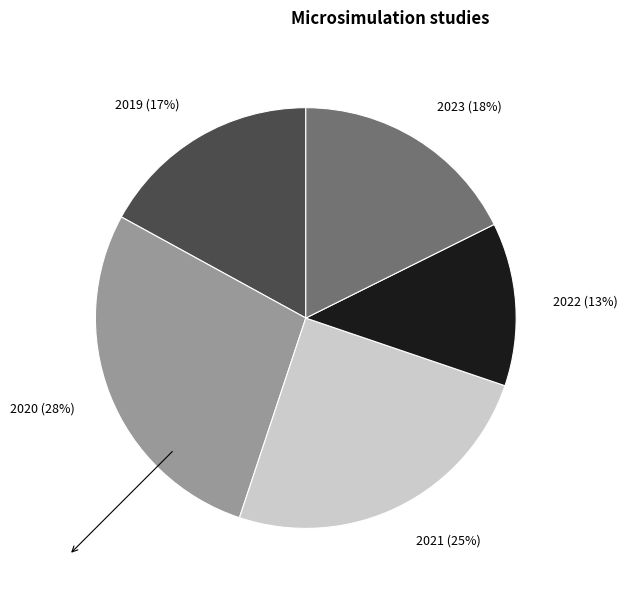

Approximately how many times larger is the value at 2021 (25%) compared to 2019 (17%)?

1.5